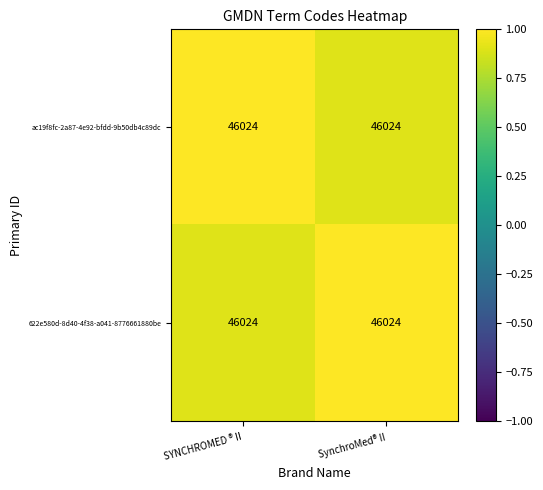

At which category is the sum across all series the highest?

SYNCHROMED ® II